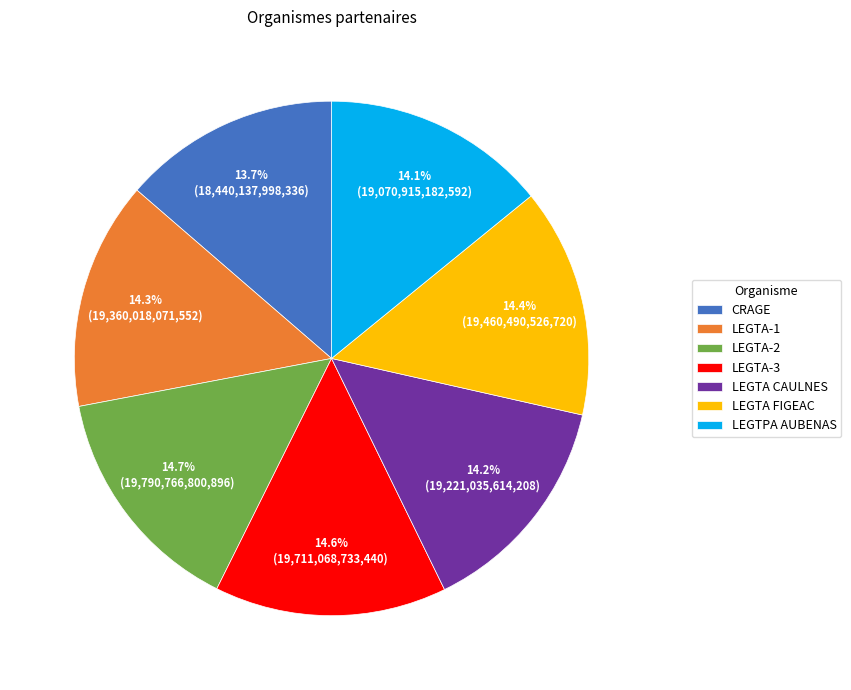

Approximately how many times larger is the value at LEGTA CAULNES compared to LEGTPA AUBENAS?

1.0